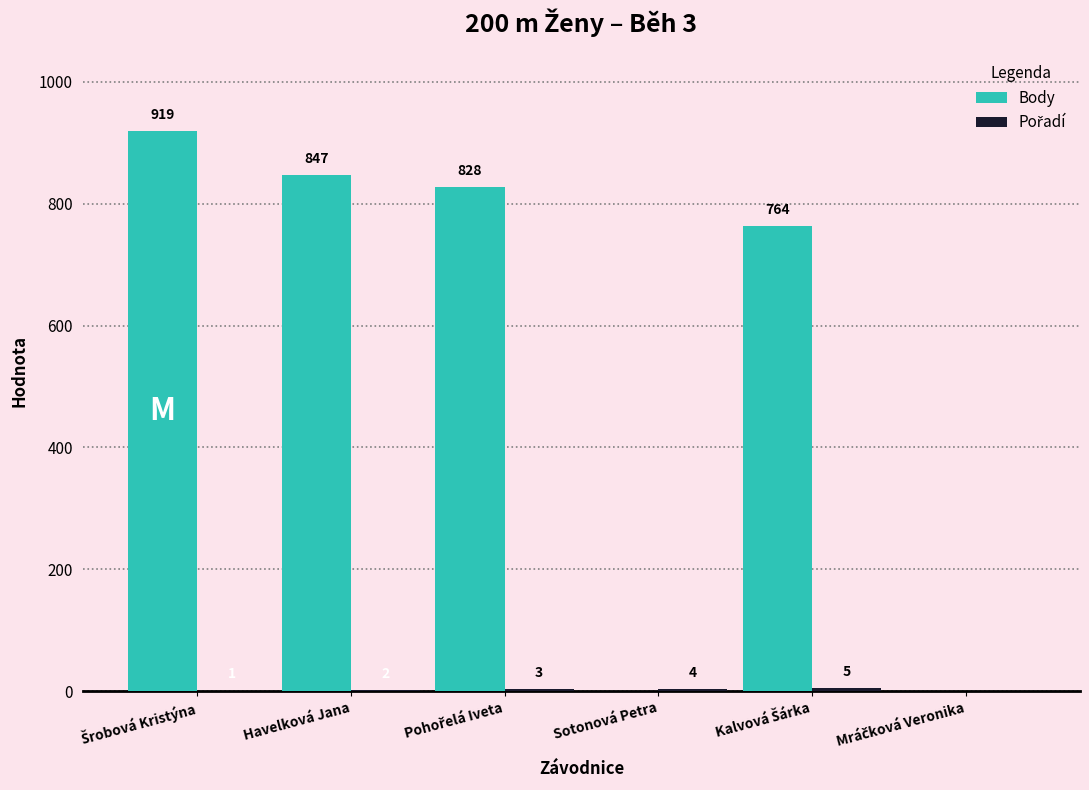

What is the sum of all Body values?

3358